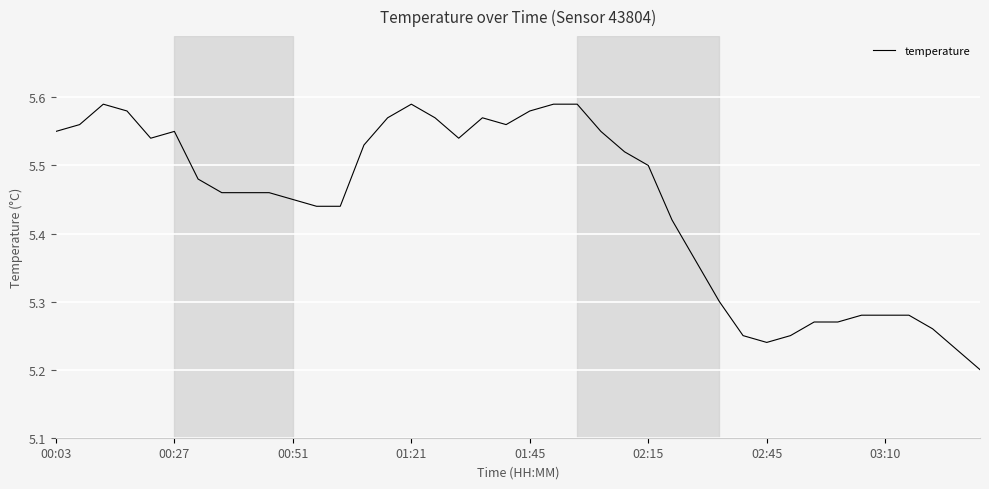

True or false: the data shows 3.0 at 01:45.

False